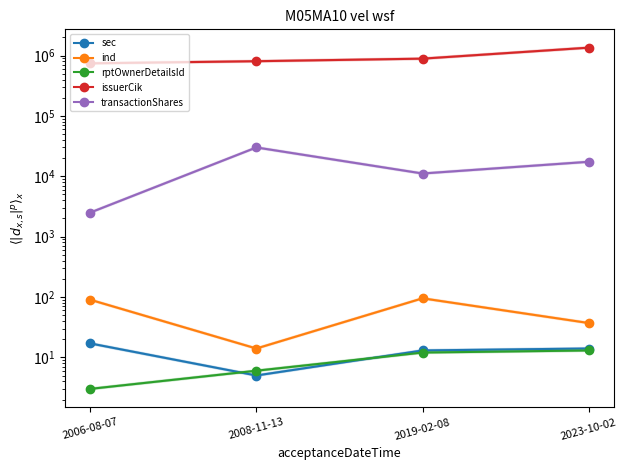

How many lines are shown in the chart?

5